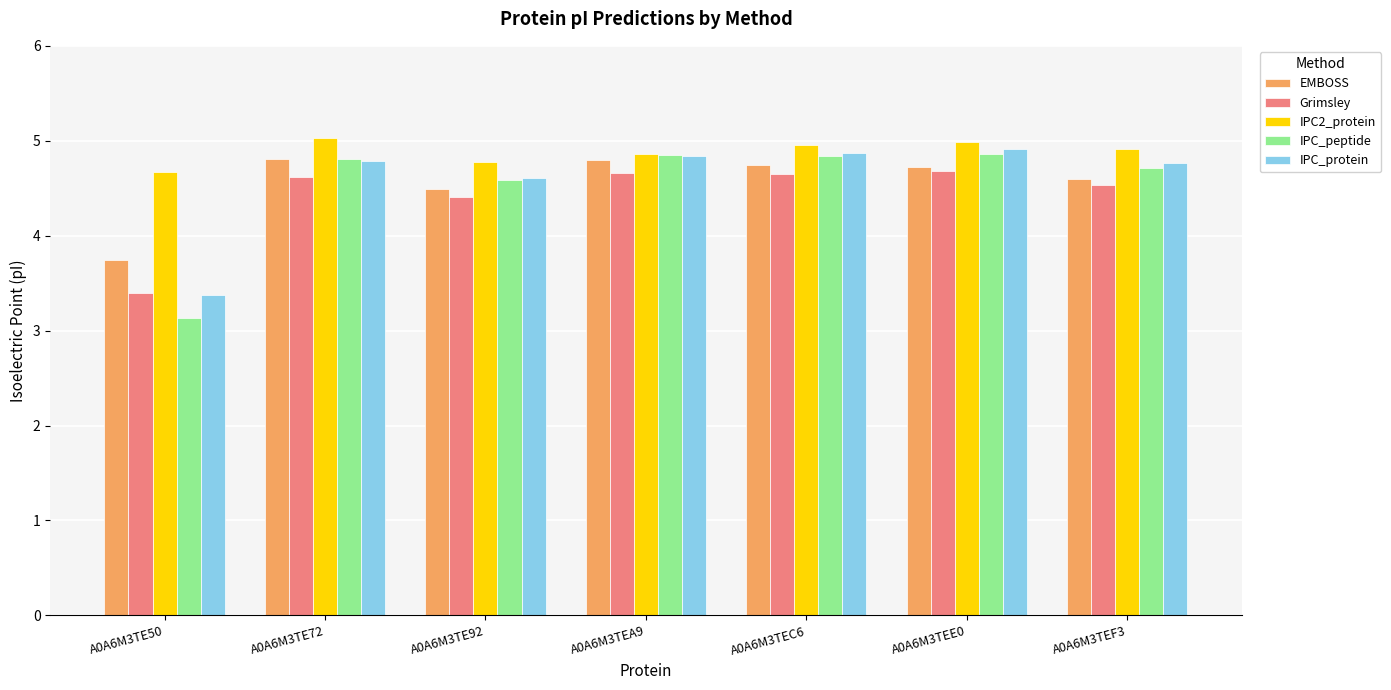

The value of IPC2_protein at A0A6M3TE72 is 5.0. True or false?

True